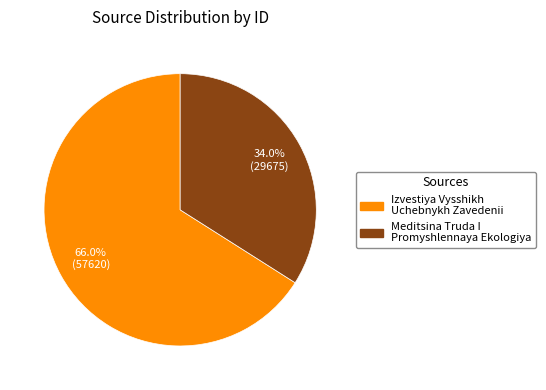

How many segments does this pie chart have?

2